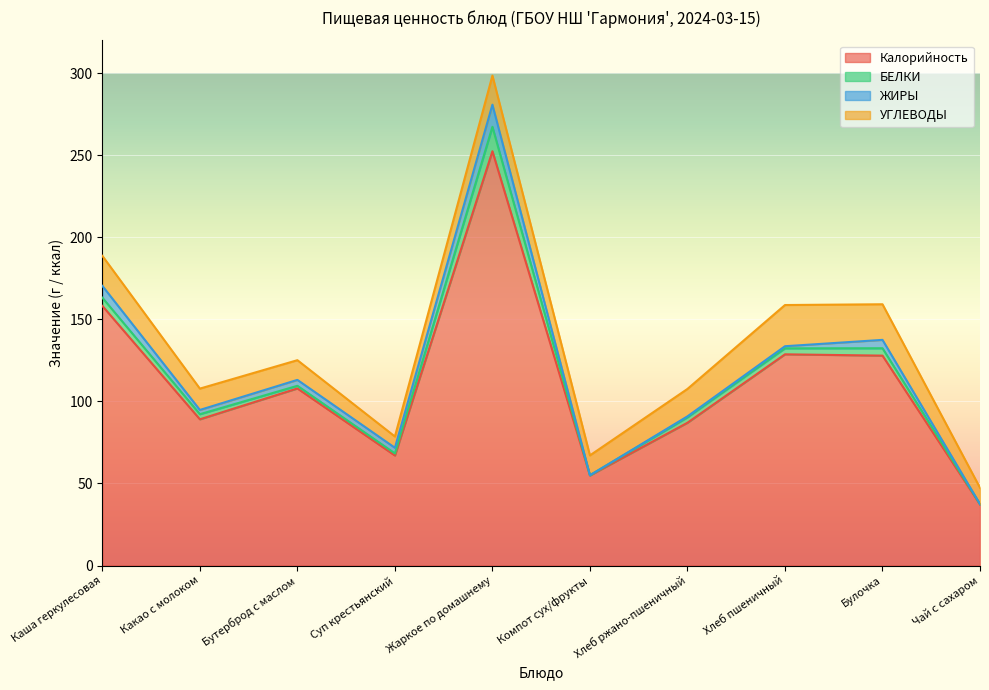

The value of УГЛЕВОДЫ at Хлеб ржано-пшеничный is 16.7. True or false?

True